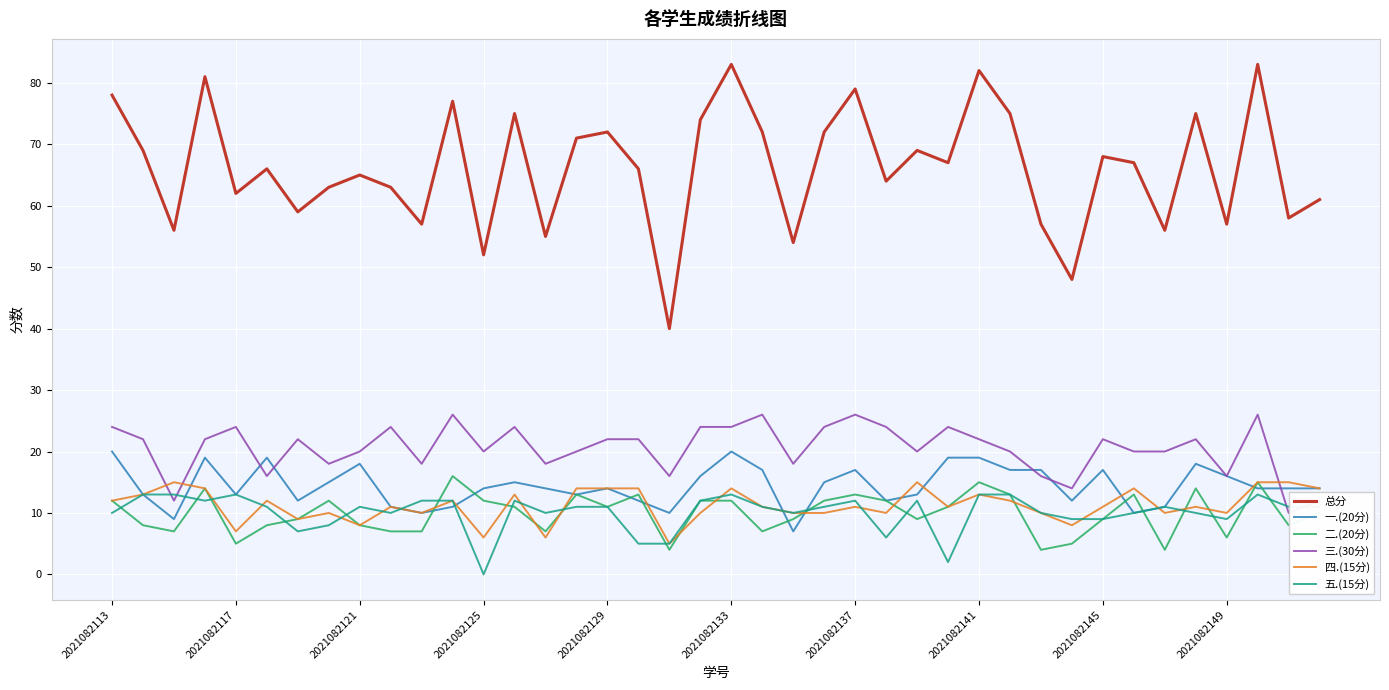

What are all the series names shown in the legend?

总分, 一.(20分), 二.(20分), 三.(30分), 四.(15分), 五.(15分)